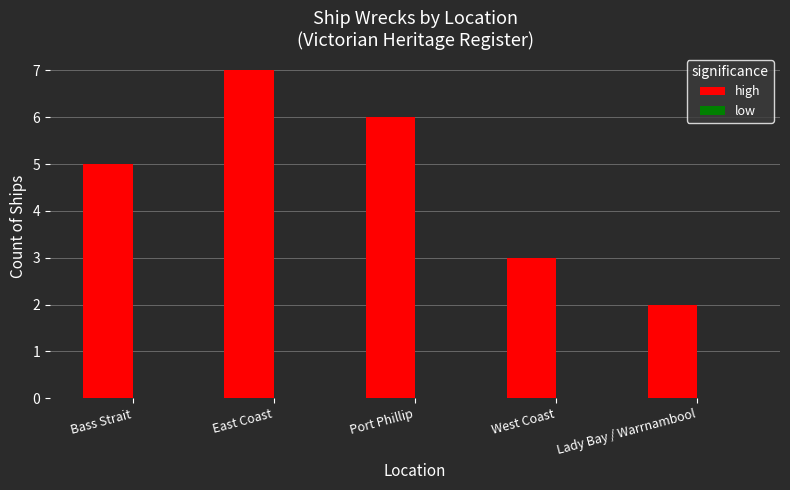

What is the maximum value shown in the chart?

7